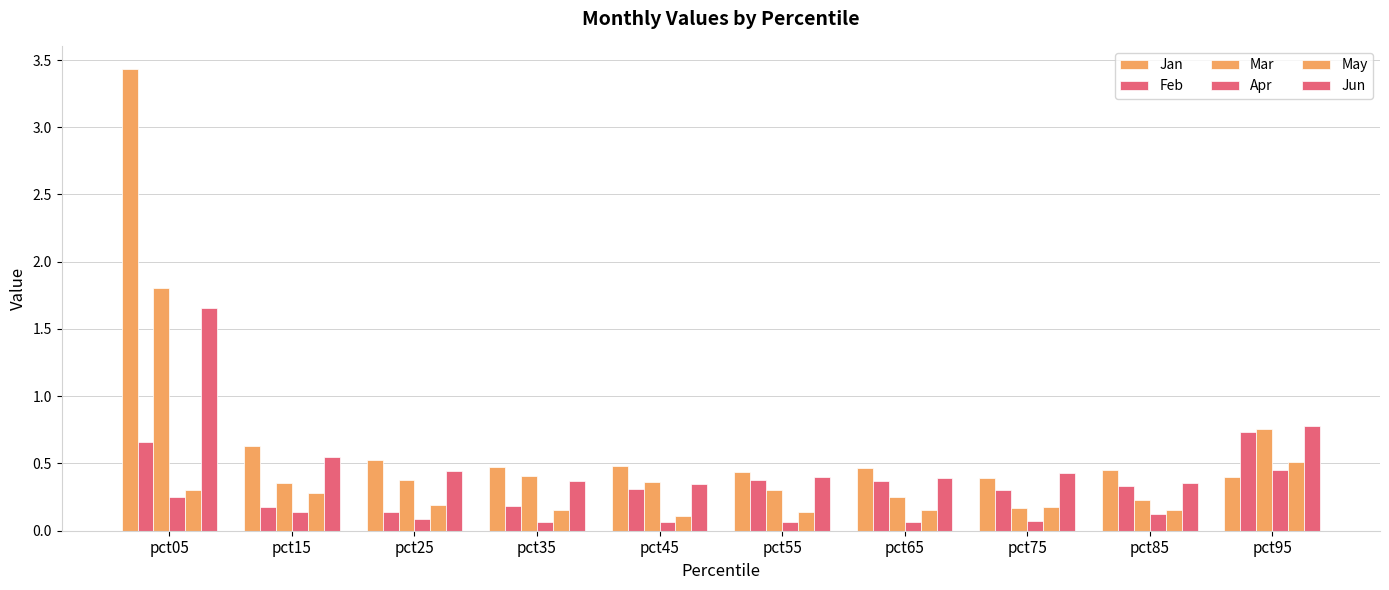

Reading right to left, extract all data points from this chart.

Jan: pct95=0.4	pct85=0.5	pct75=0.4	pct65=0.5	pct55=0.4	pct45=0.5	pct35=0.5	pct25=0.5	pct15=0.6	pct05=3.4
Feb: pct95=0.7	pct85=0.3	pct75=0.3	pct65=0.4	pct55=0.4	pct45=0.3	pct35=0.2	pct25=0.1	pct15=0.2	pct05=0.7
Mar: pct95=0.8	pct85=0.2	pct75=0.2	pct65=0.2	pct55=0.3	pct45=0.4	pct35=0.4	pct25=0.4	pct15=0.4	pct05=1.8
Apr: pct95=0.5	pct85=0.1	pct75=0.1	pct65=0.1	pct55=0.1	pct45=0.1	pct35=0.1	pct25=0.1	pct15=0.1	pct05=0.3
May: pct95=0.5	pct85=0.2	pct75=0.2	pct65=0.2	pct55=0.1	pct45=0.1	pct35=0.2	pct25=0.2	pct15=0.3	pct05=0.3
Jun: pct95=0.8	pct85=0.4	pct75=0.4	pct65=0.4	pct55=0.4	pct45=0.3	pct35=0.4	pct25=0.4	pct15=0.6	pct05=1.7